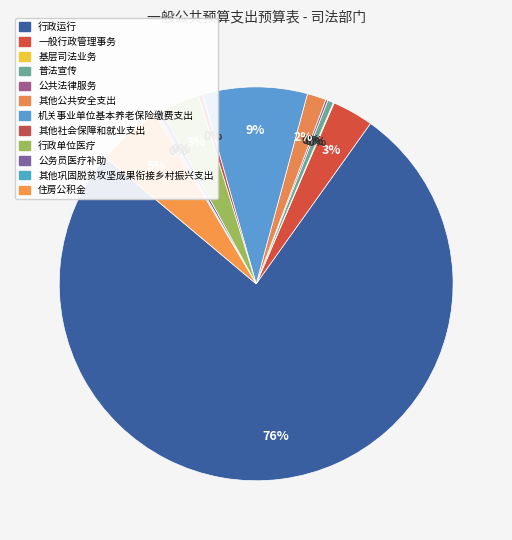

Count the number of slices in the pie.

12